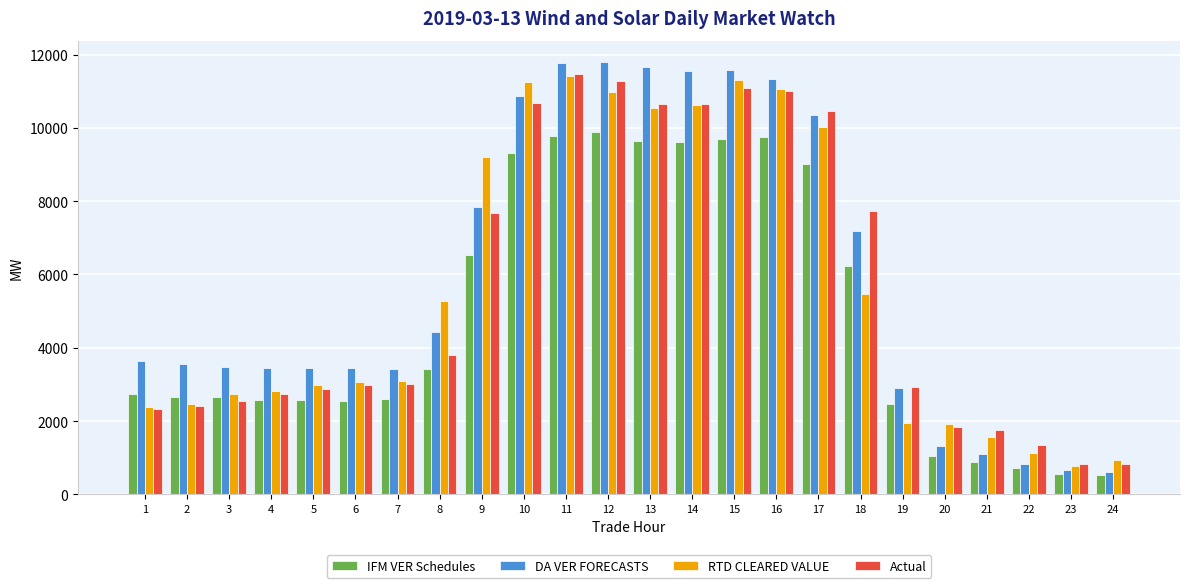

Count the number of categories in the chart.

24